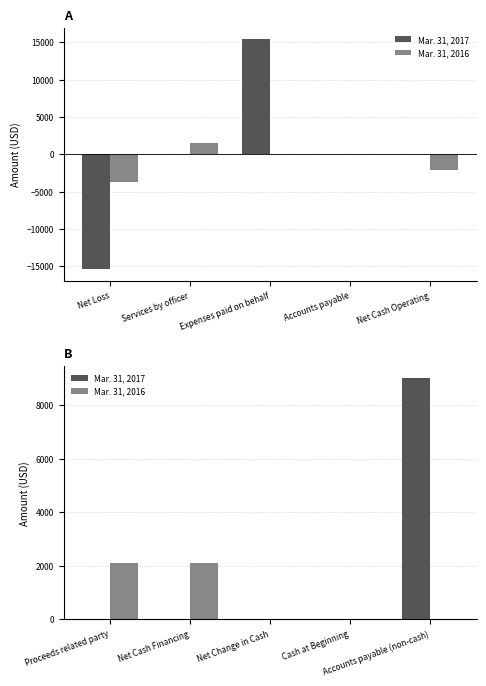

Which label corresponds to the smallest value in the chart?

Proceeds related party